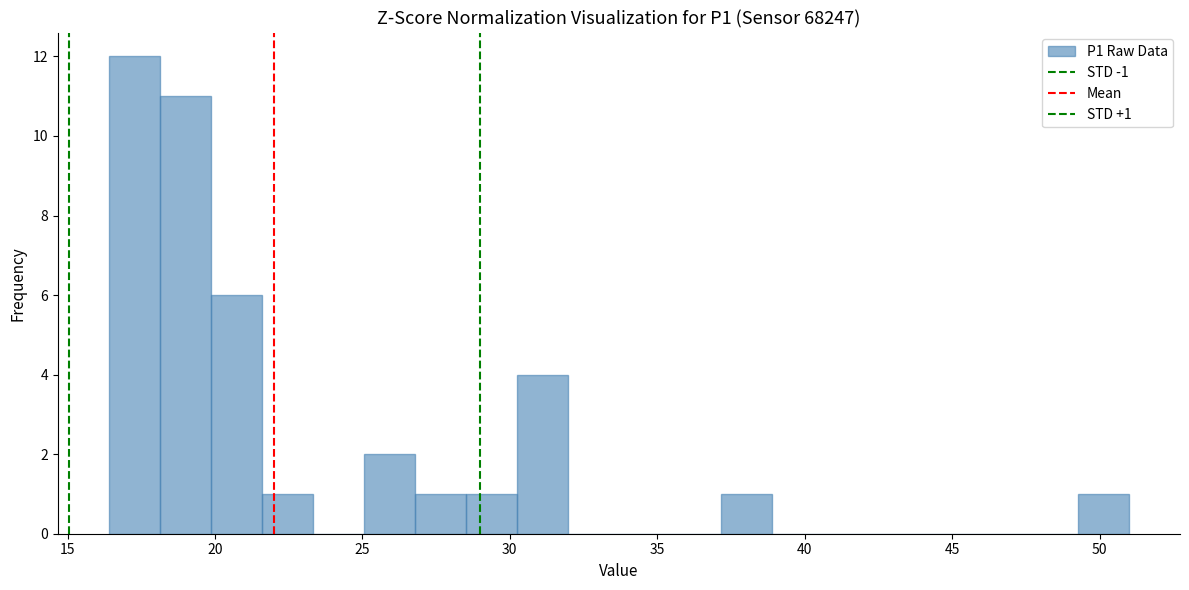

Read against the x-axis, roughly where is the centre of the tallest bar?

17.5